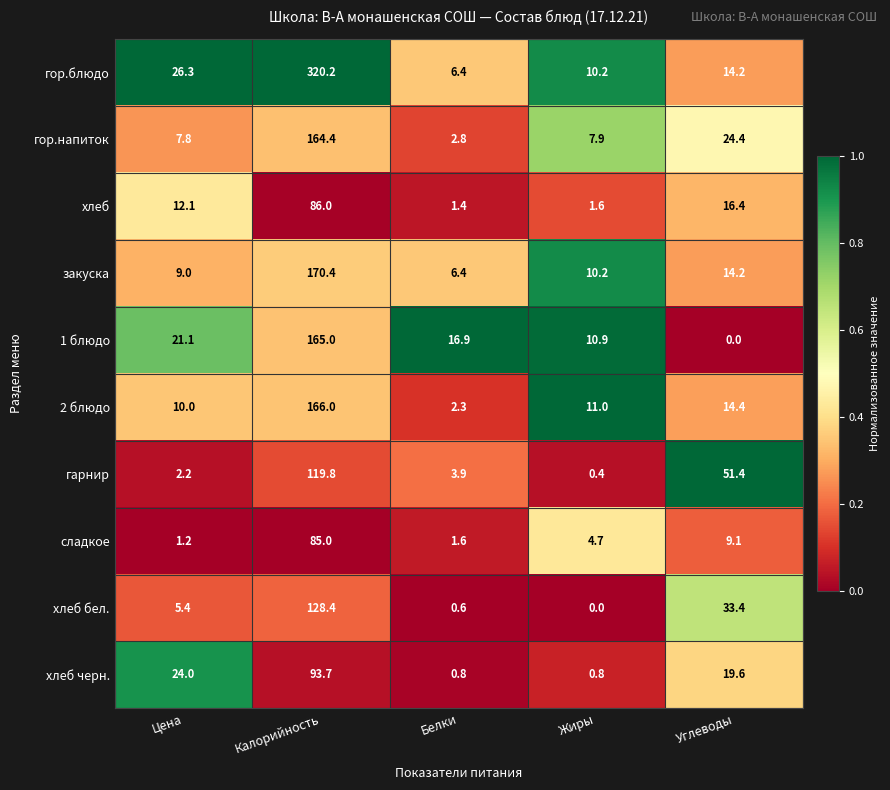

Which series has the widest spread of values?

гор.блюдо